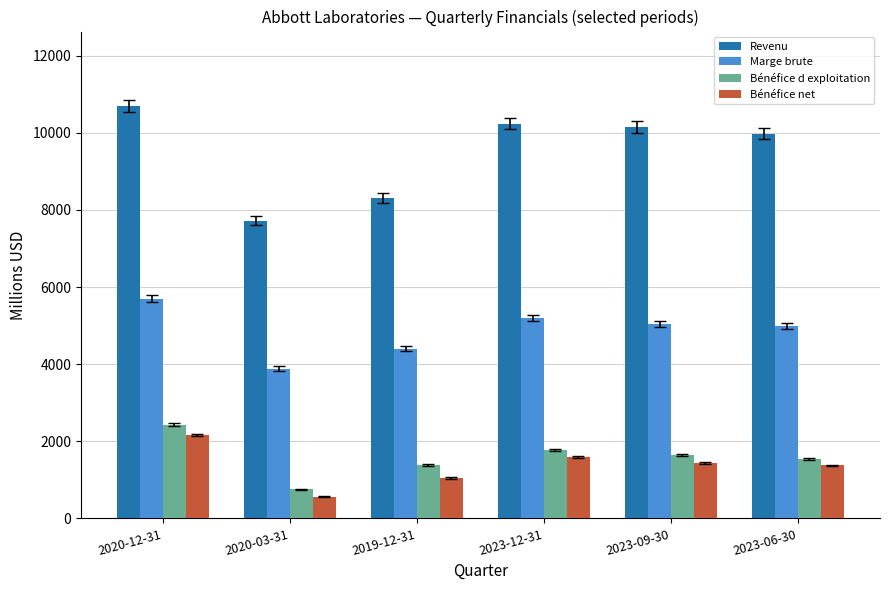

Which series changed the most between 2020-12-31 and 2023-12-31?

Bénéfice d exploitation